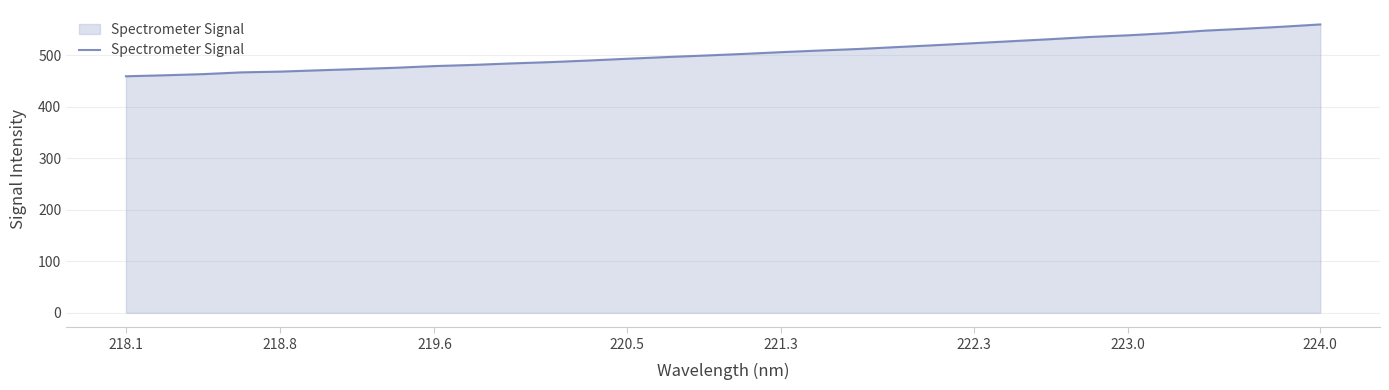

How many lines are shown in the chart?

1